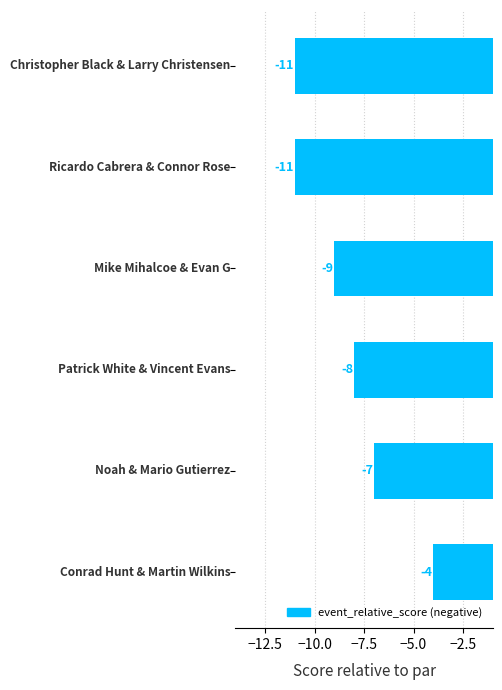

Count the values in the range -11 to -7.

5